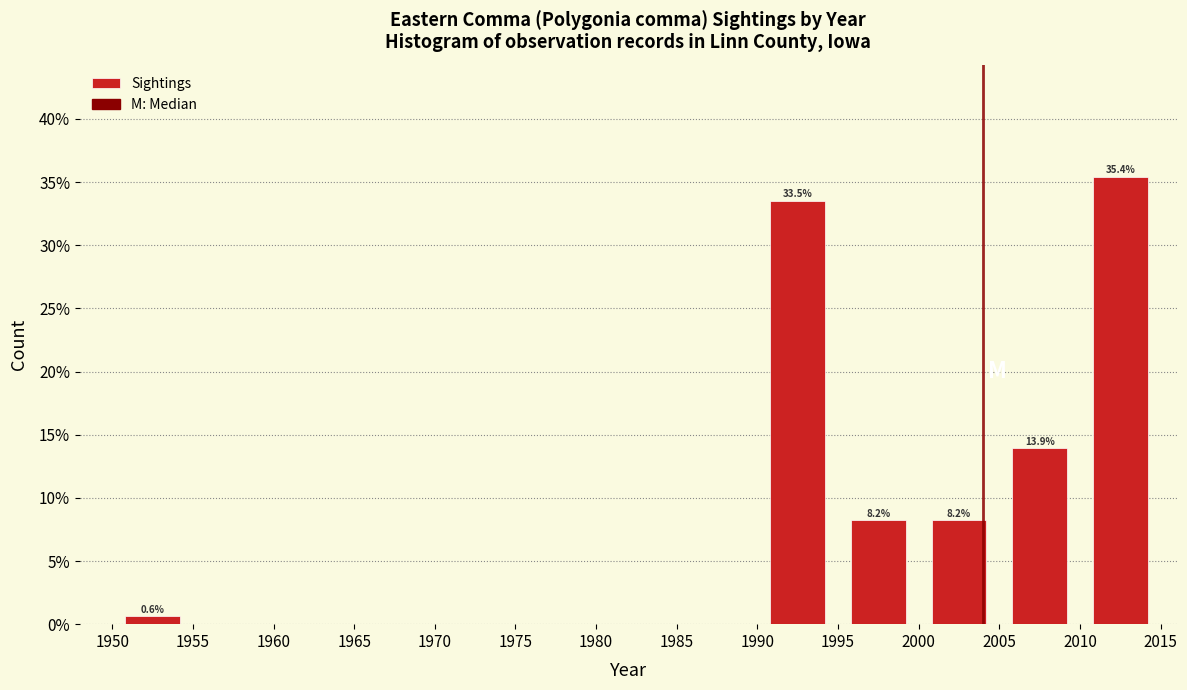

Over which range of the x-axis is the bar tallest?

2010 to 2015